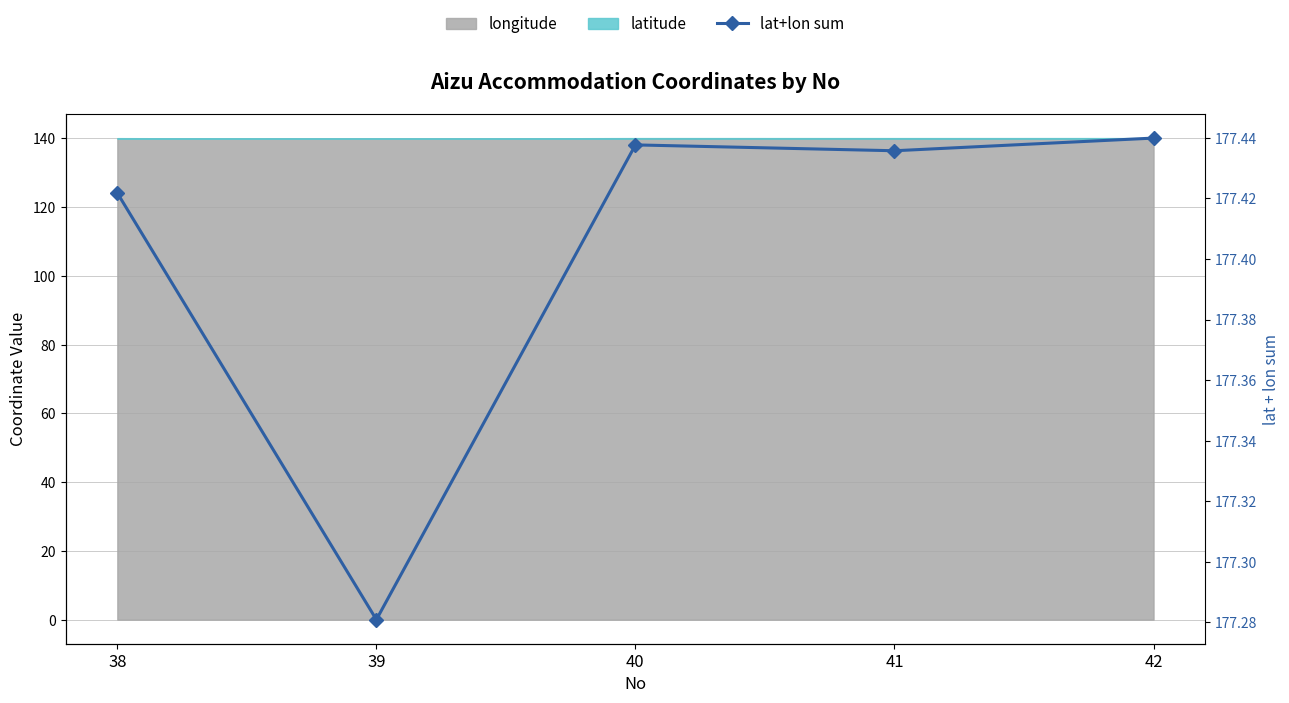

Where is the first local maximum?

40